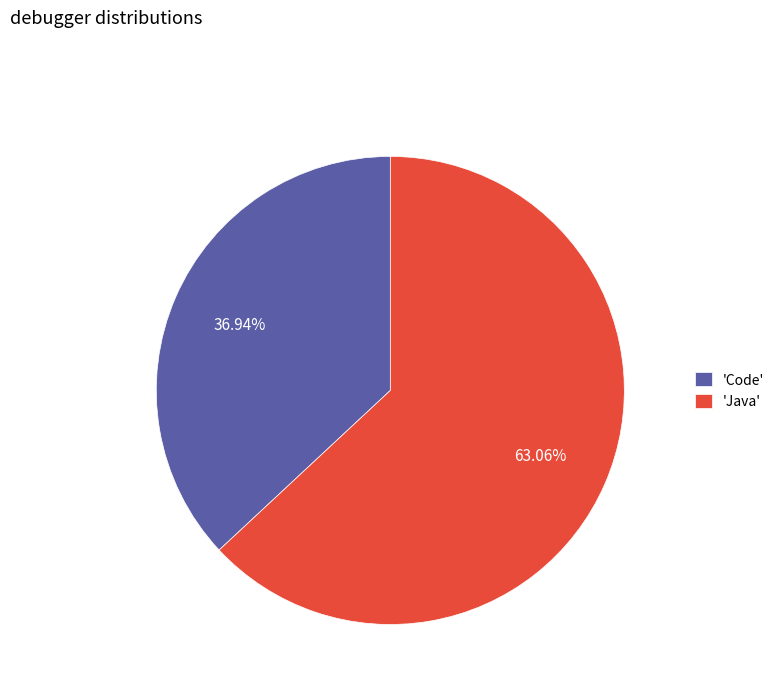

What is the largest slice in the pie chart?

'Java'